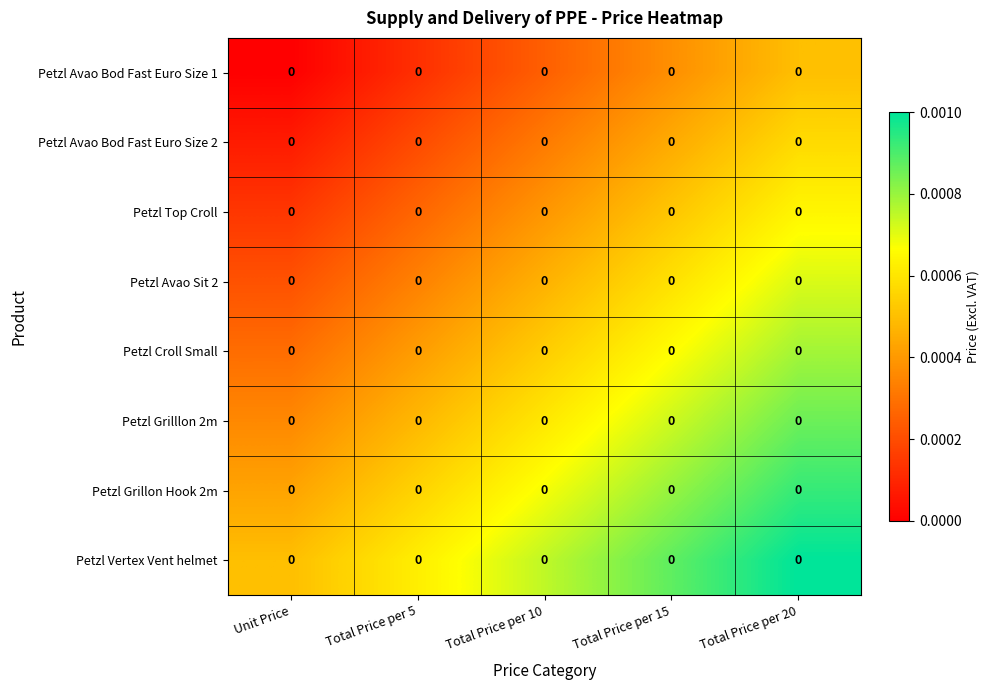

The Petzl Avao Sit 2 series shows 0.0 at Total Price per 5. True or false?

False